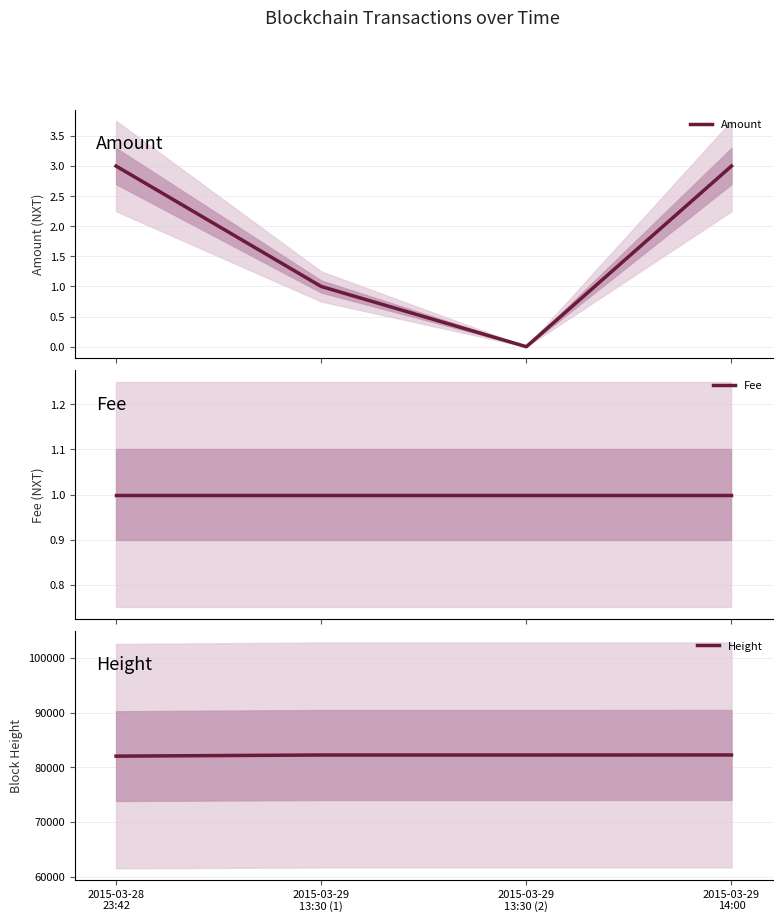

At which label does Amount reach its peak?

2015-03-28
23:42